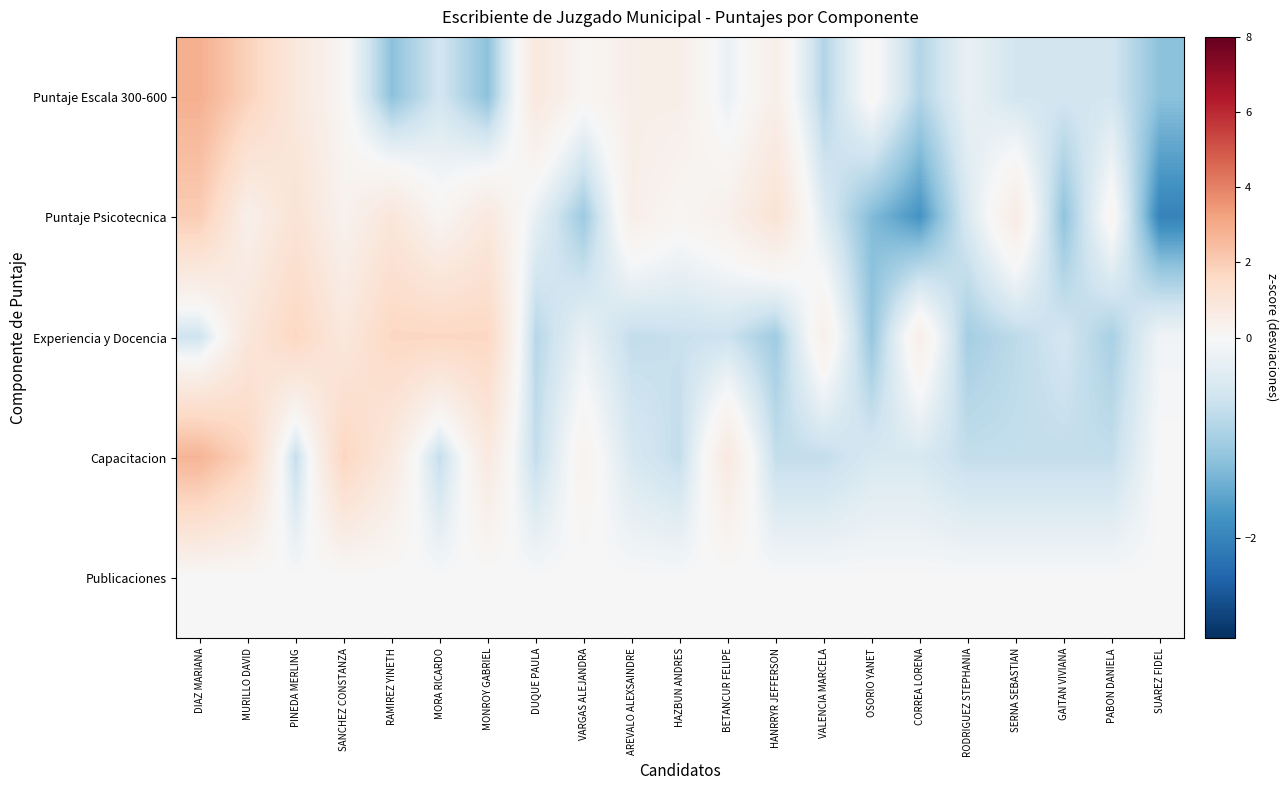

Which has a higher value, AREVALO ALEXSAINDRE or MONROY GABRIEL?

AREVALO ALEXSAINDRE